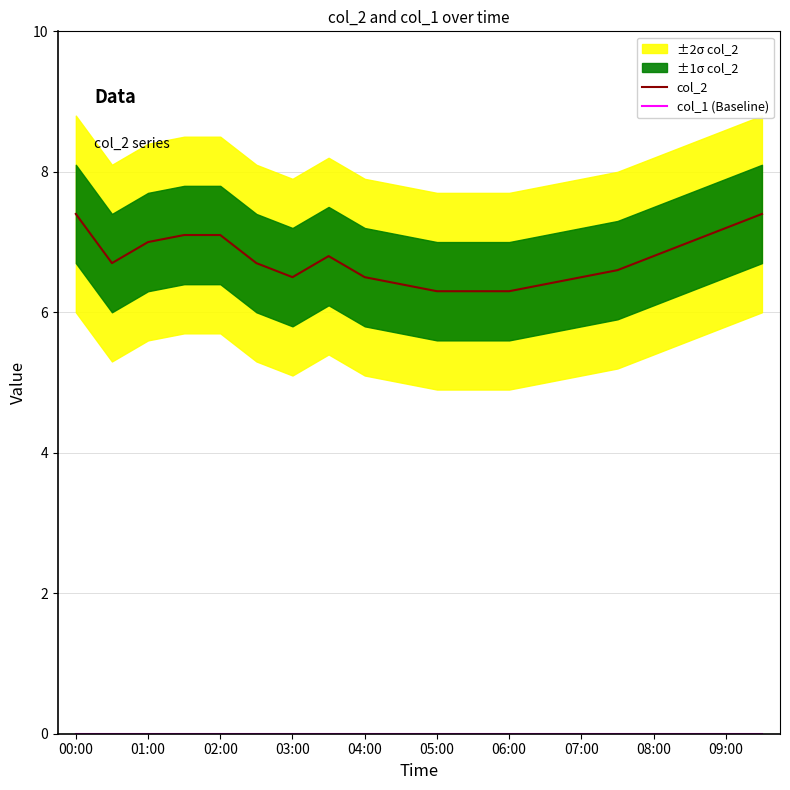

What are all the series names shown in the legend?

col_2, col_1 (Baseline)